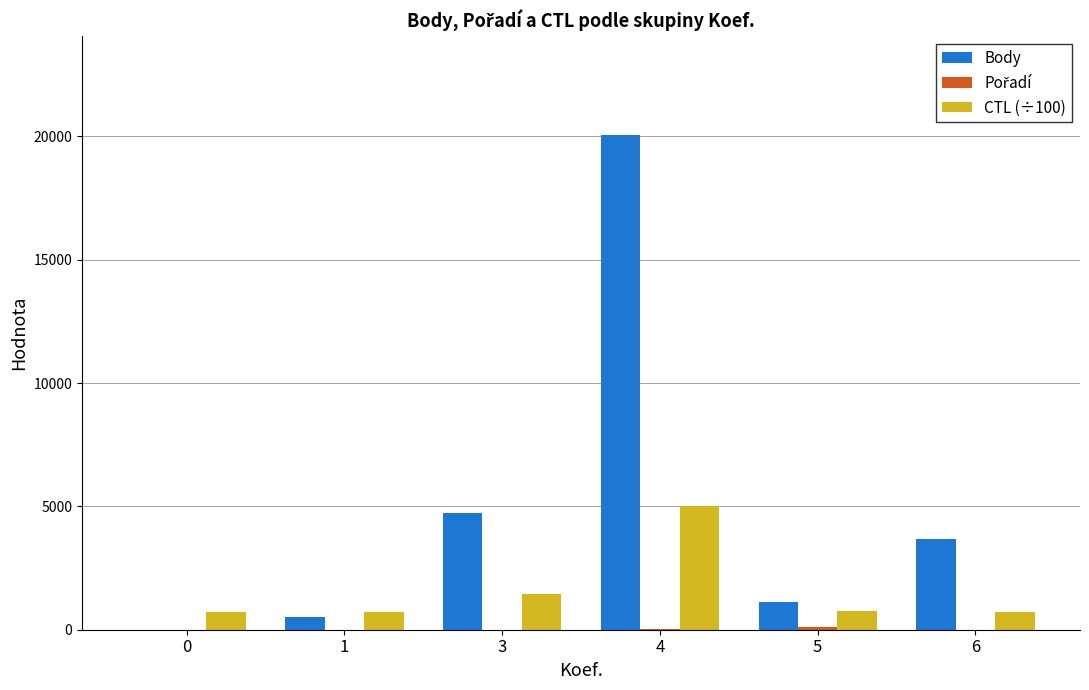

Which series changed the most between 0 and 4?

Body